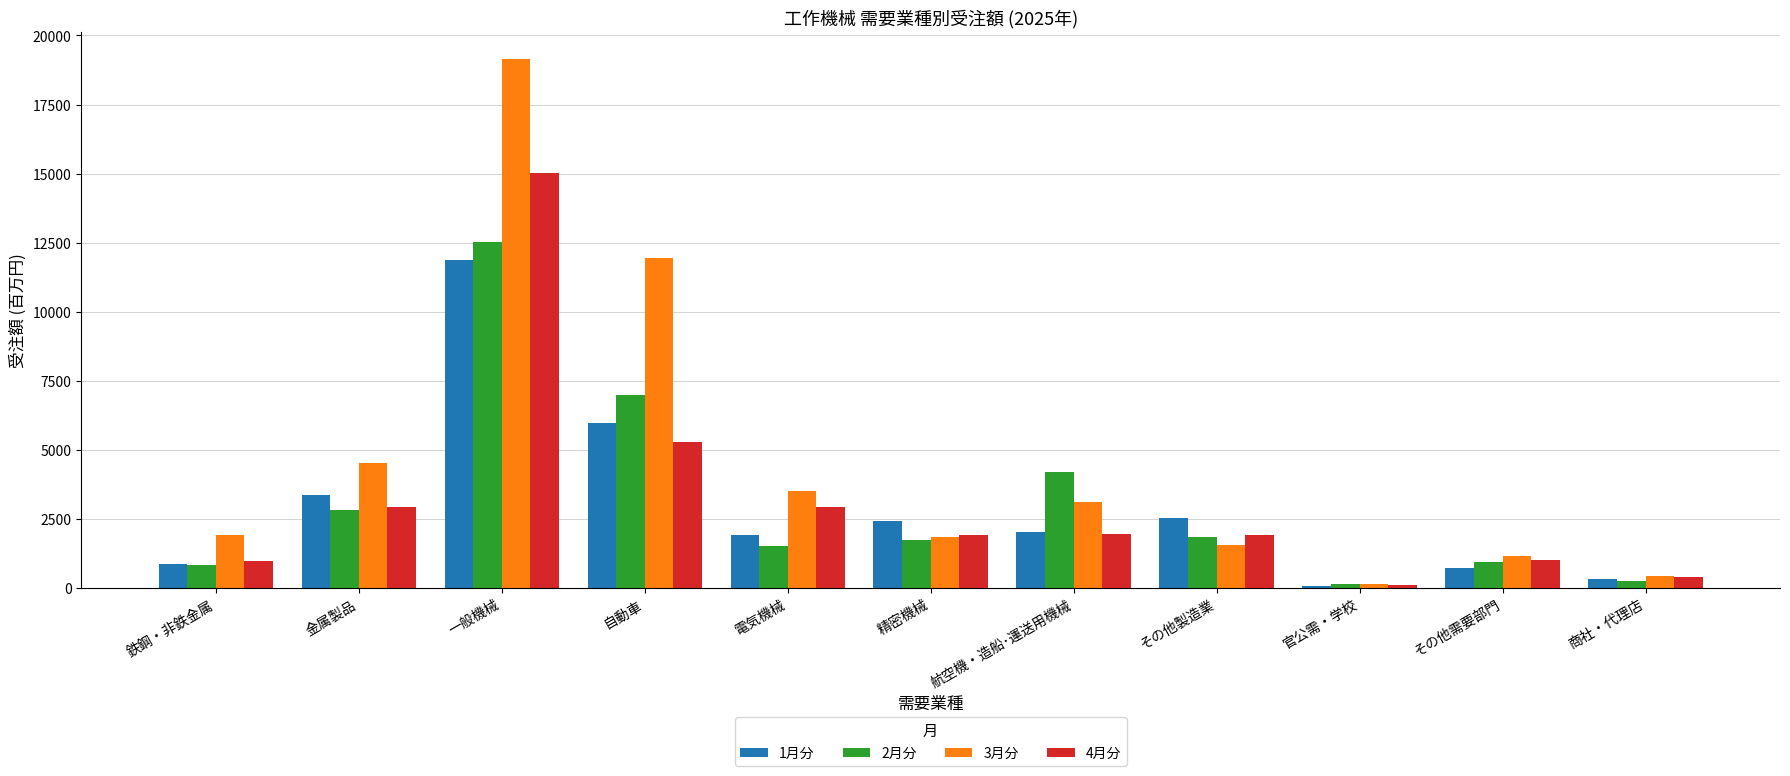

What is the greatest value displayed?

19152